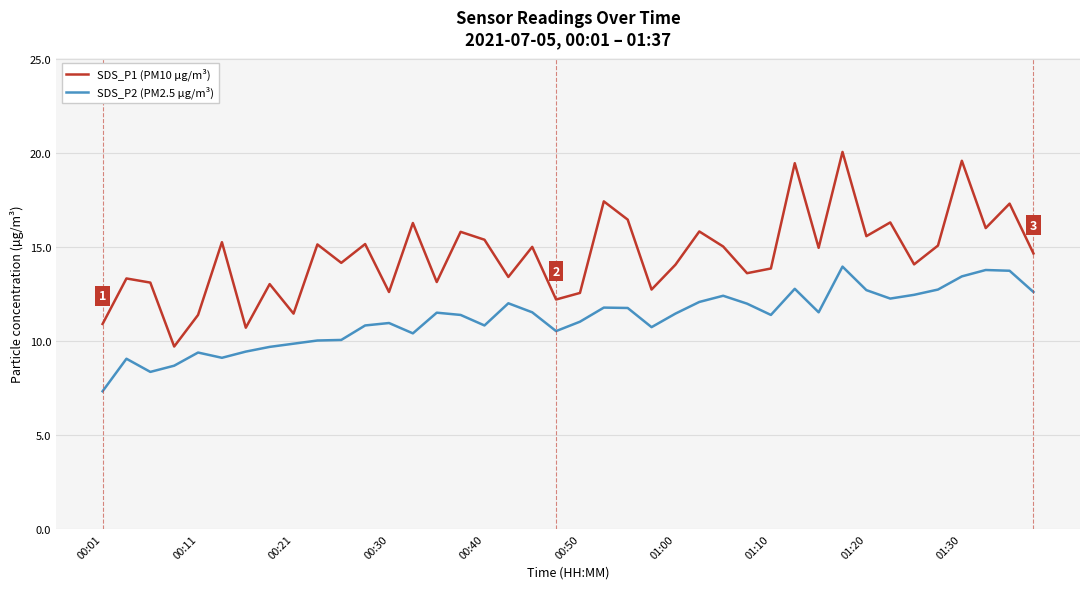

What is the minimum value shown in the chart?

7.3